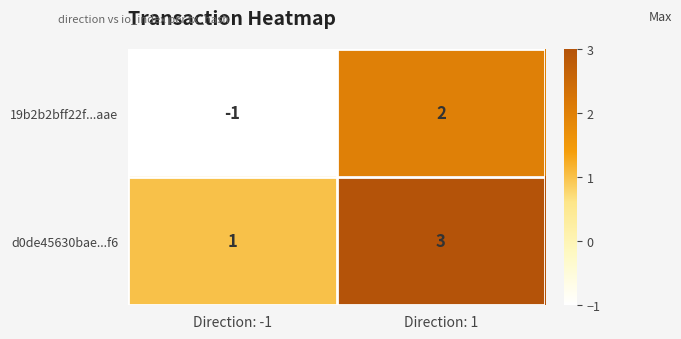

List the series in order of their peak value, highest first.

d0de45630bae...f6, 19b2b2bff22f...aae